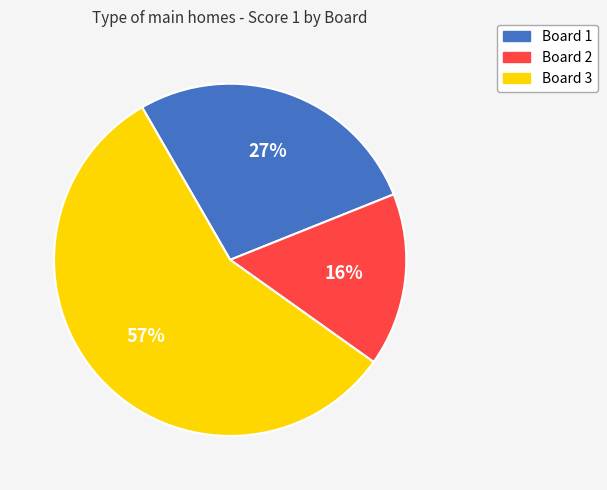

Count the number of slices in the pie.

3